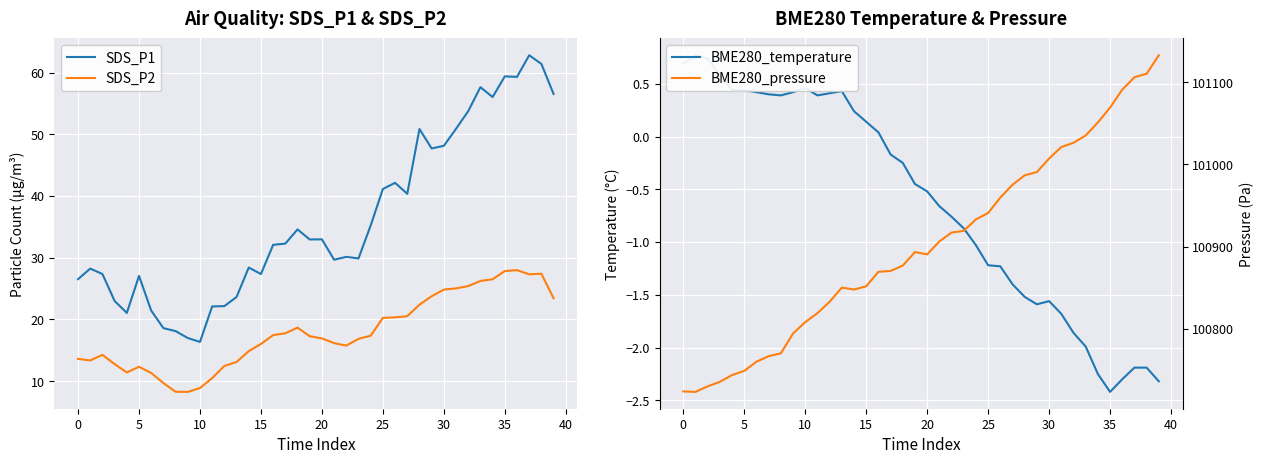

The value of SDS_P2 at 29 is 23.8. True or false?

True